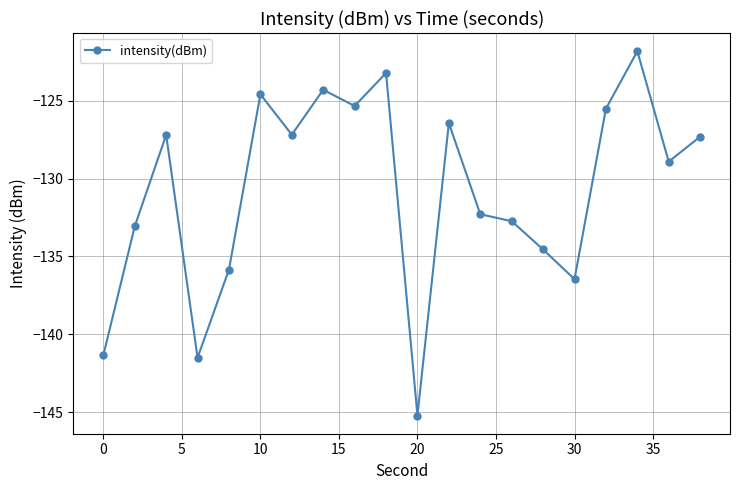

What is the difference between the maximum and minimum values?

23.4